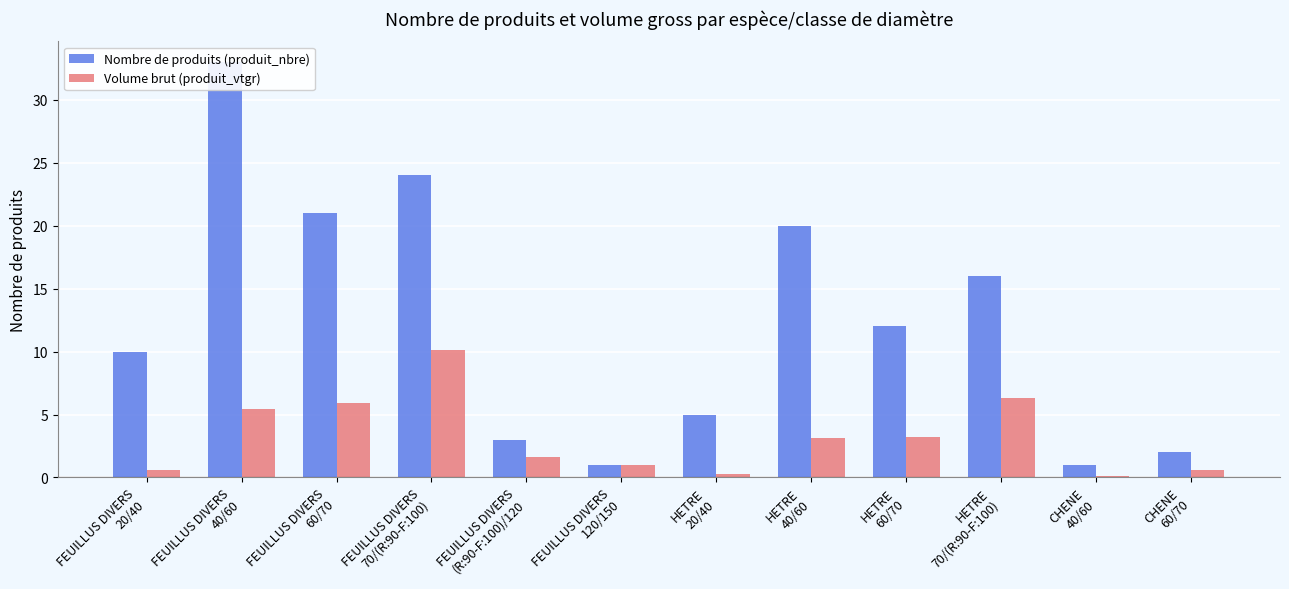

Reading left to right, what are all the values shown in this chart?

Nombre de produits (produit_nbre): 10.0	33.0	21.0	24.0	3.0	1.0	5.0	20.0	12.0	16.0	1.0	2.0
Volume brut (produit_vtgr): 0.6	5.4	5.9	10.1	1.6	1.0	0.3	3.1	3.2	6.3	0.1	0.6